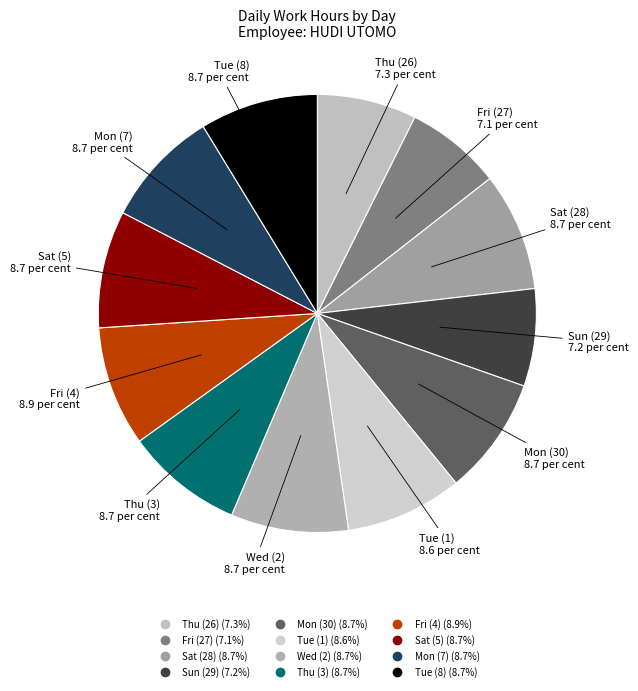

What is the ratio of the value at Thu (3) to the value at Wed (2)?

1.0